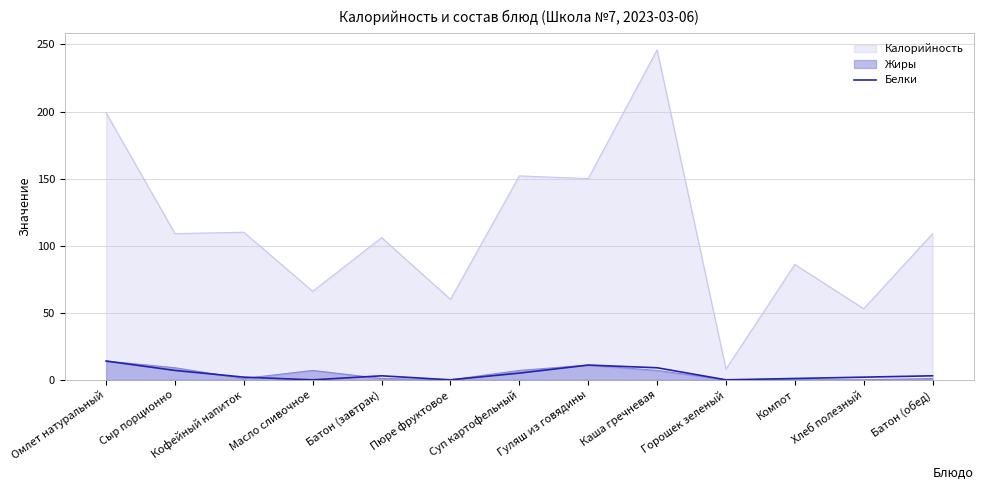

Which has a higher value, Сыр порционно or Гуляш из говядины?

Гуляш из говядины